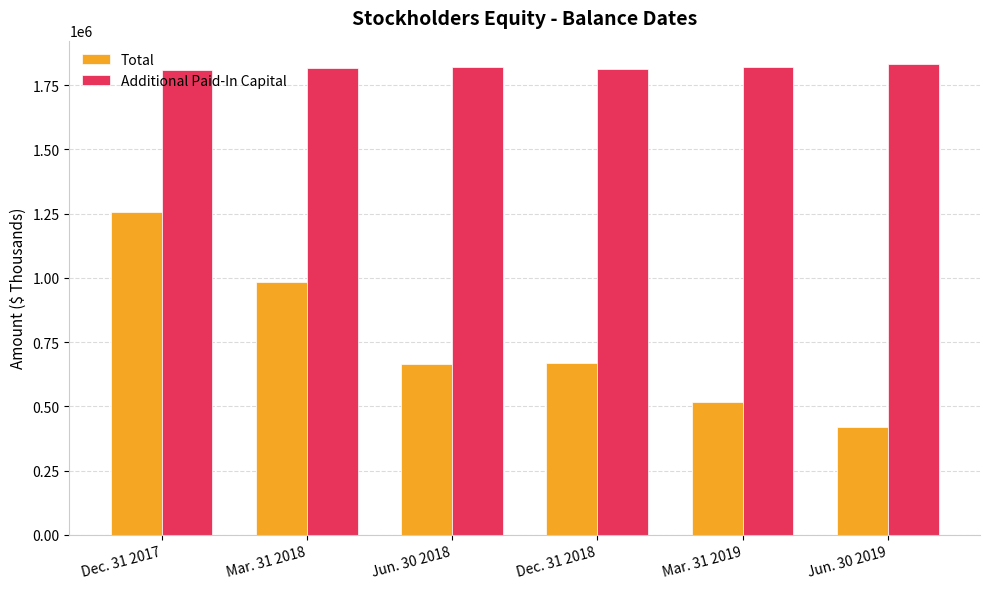

What position from the right is Mar. 31 2019?

2